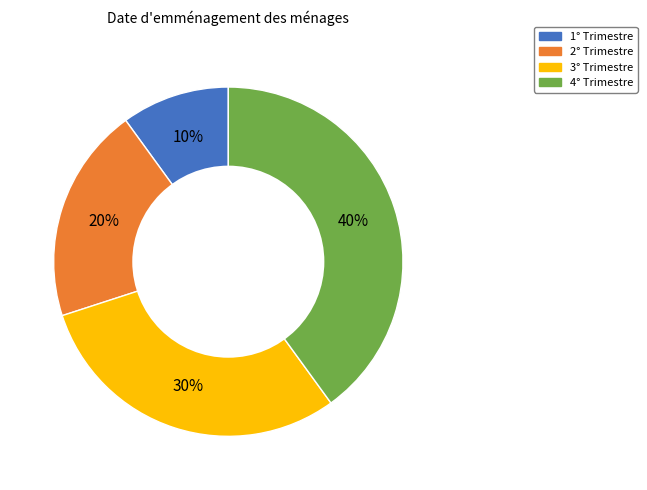

To the nearest percent, what is the combined percentage of 2° Trimestre and 1° Trimestre?

30%